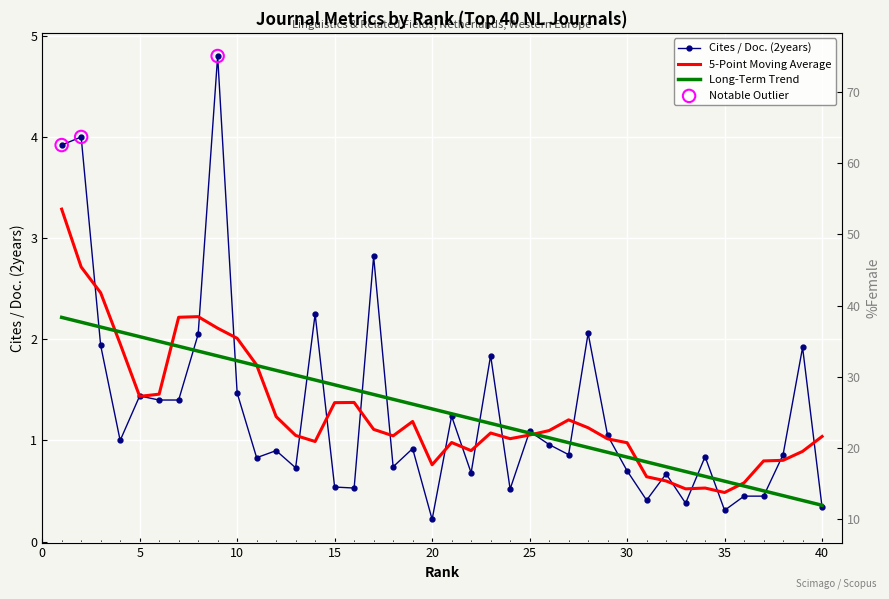

At how many categories does at least one series exceed 41?

28